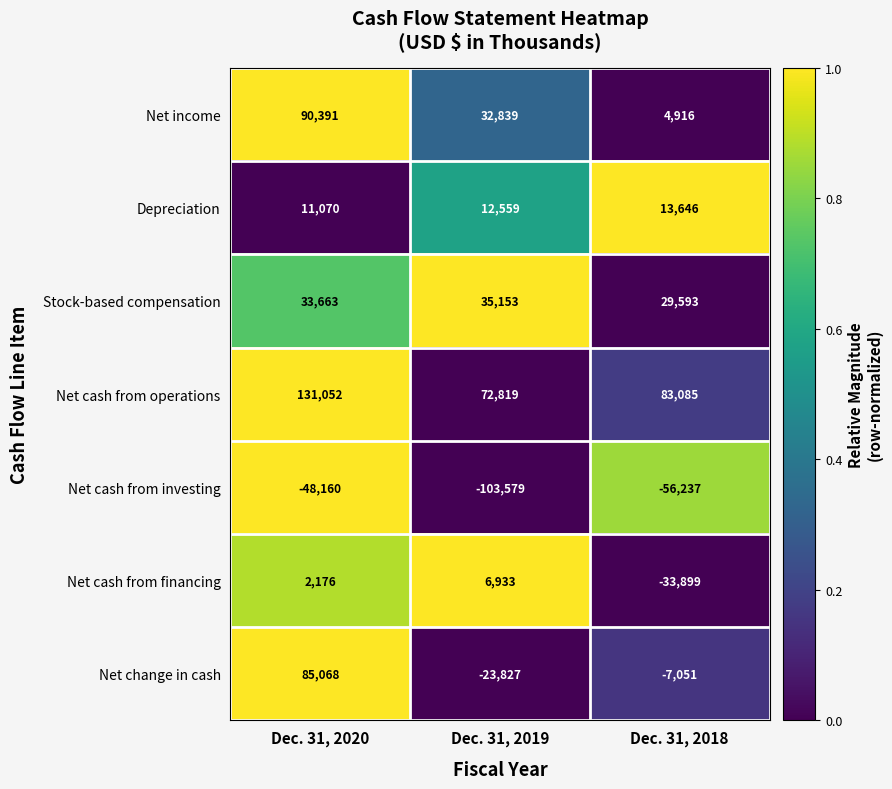

Reading right to left, what are all the values shown in this chart?

Net income: Dec. 31, 2018=4916	Dec. 31, 2019=32839	Dec. 31, 2020=90391
Depreciation: Dec. 31, 2018=13646	Dec. 31, 2019=12559	Dec. 31, 2020=11070
Stock-based compensation: Dec. 31, 2018=29593	Dec. 31, 2019=35153	Dec. 31, 2020=33663
Net cash from operations: Dec. 31, 2018=83085	Dec. 31, 2019=72819	Dec. 31, 2020=131052
Net cash from investing: Dec. 31, 2018=-56237	Dec. 31, 2019=-103579	Dec. 31, 2020=-48160
Net cash from financing: Dec. 31, 2018=-33899	Dec. 31, 2019=6933	Dec. 31, 2020=2176
Net change in cash: Dec. 31, 2018=-7051	Dec. 31, 2019=-23827	Dec. 31, 2020=85068